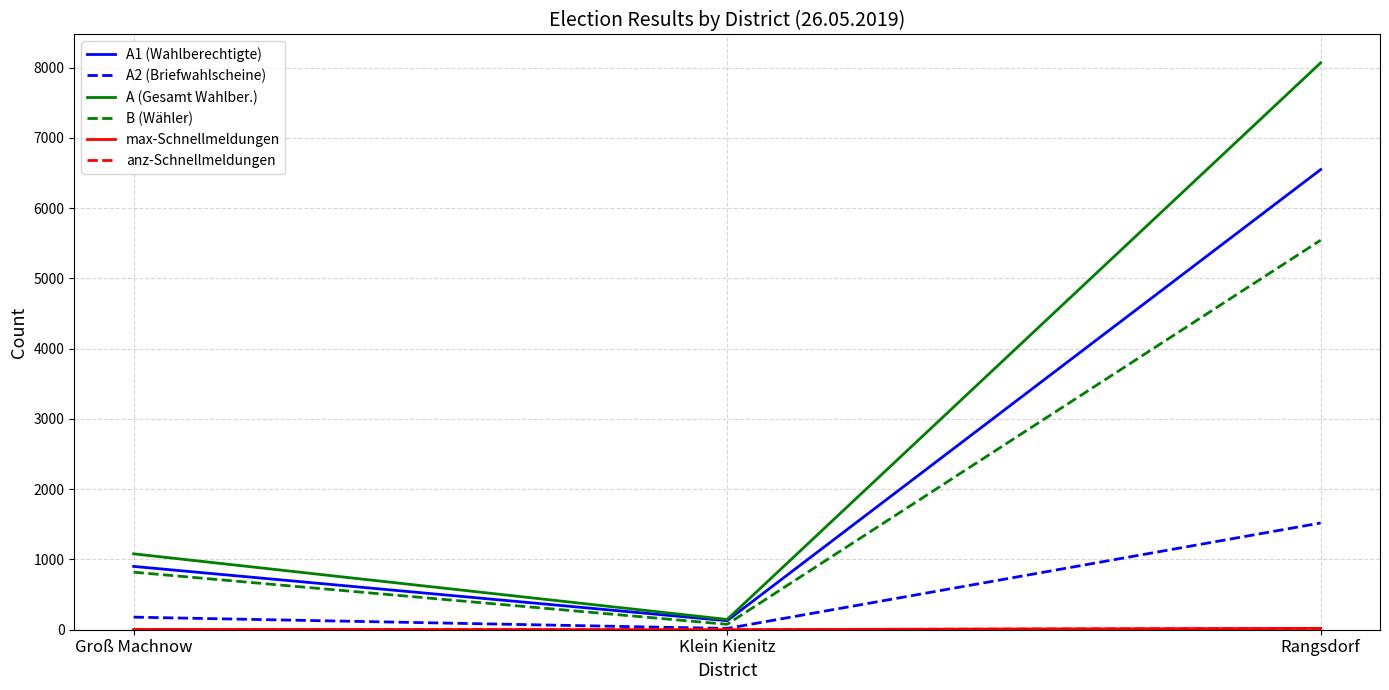

What value does the A1 (Wahlberechtigte) series have at Klein Kienitz, to the nearest 50?

150